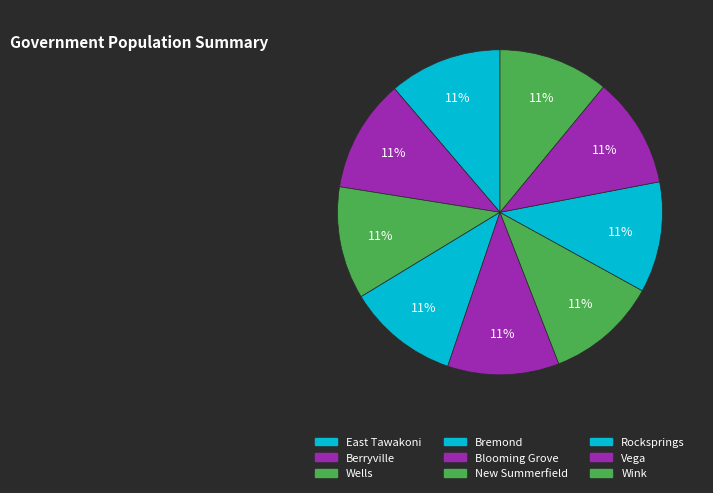

Is there any slice that represents more than half of the pie?

No